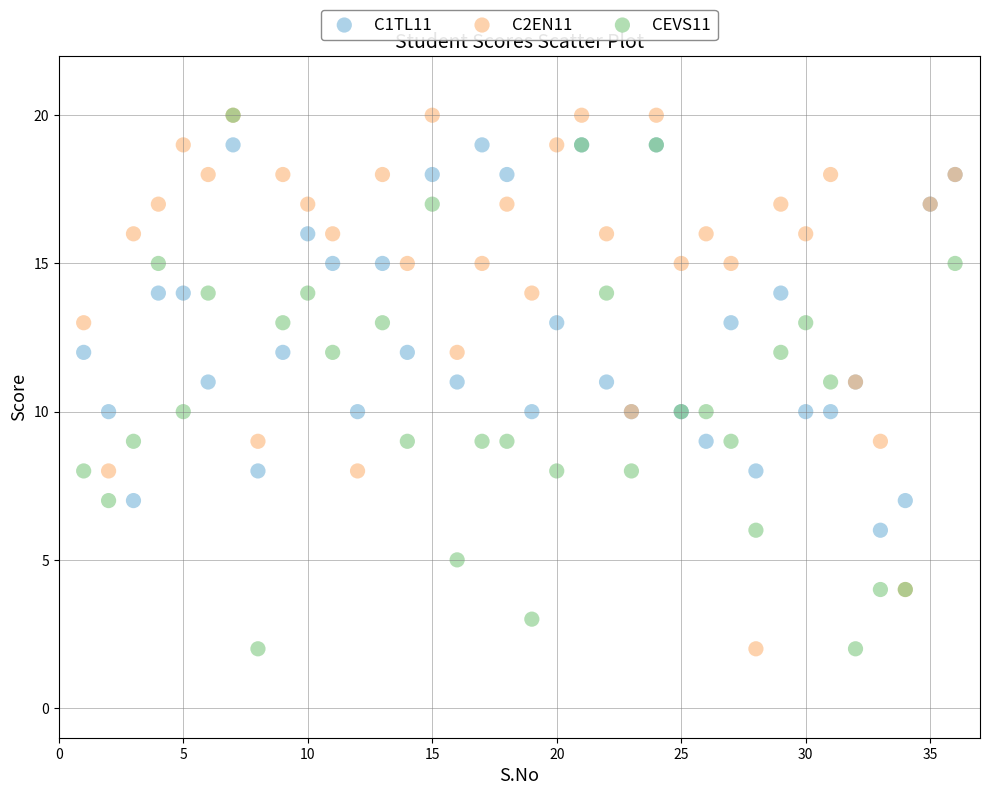

What are all the series names shown in the legend?

C1TL11, C2EN11, CEVS11